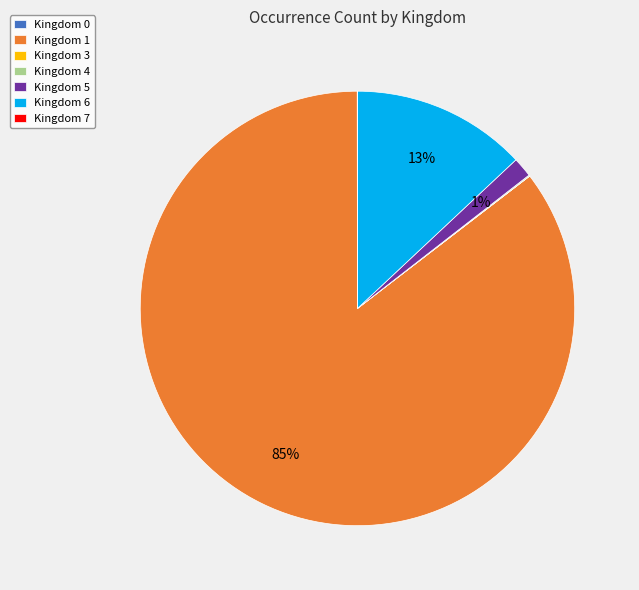

Does Kingdom 1 represent more than half of the total?

Yes